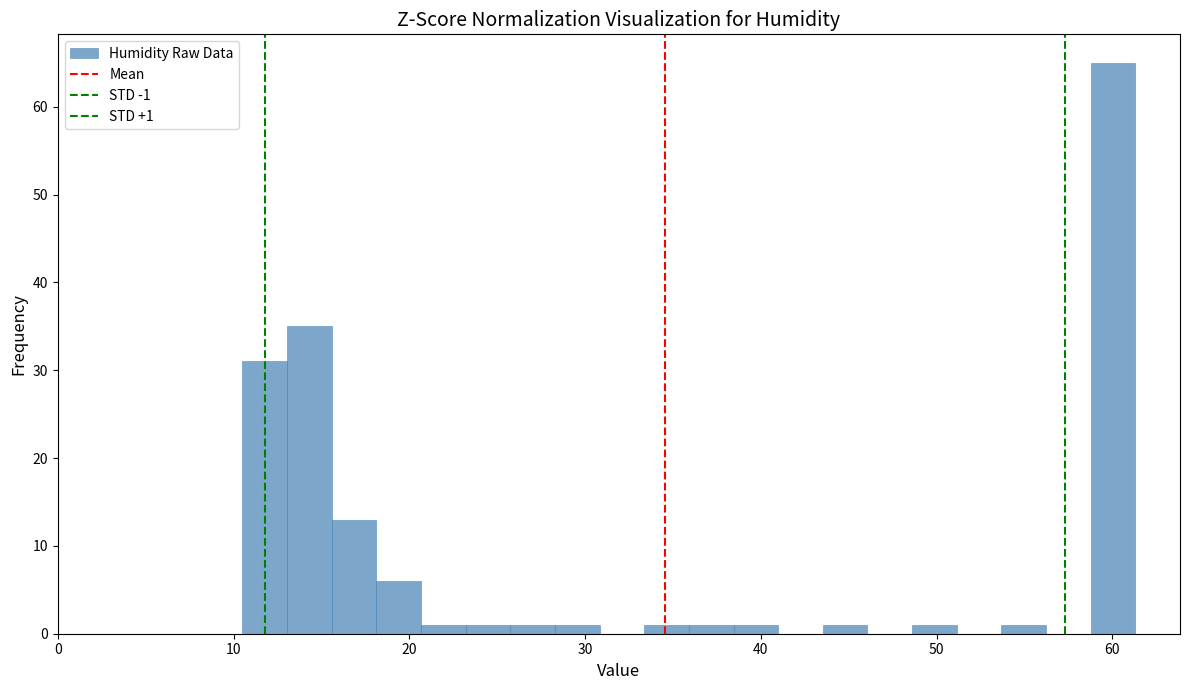

Around what value on the x-axis is the tallest bar? Give the approximate position of its centre, as read against the axis.

60